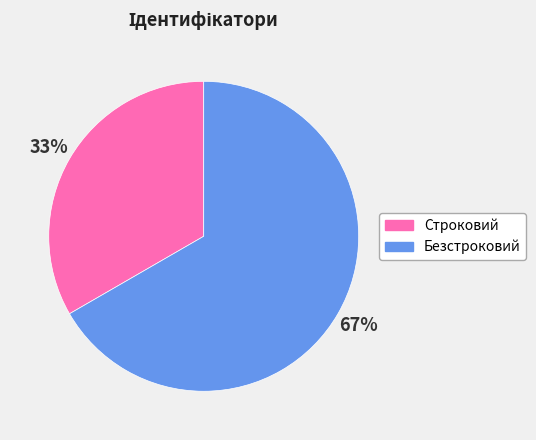

What percentage is the Безстроковий slice, to the nearest percent?

67%